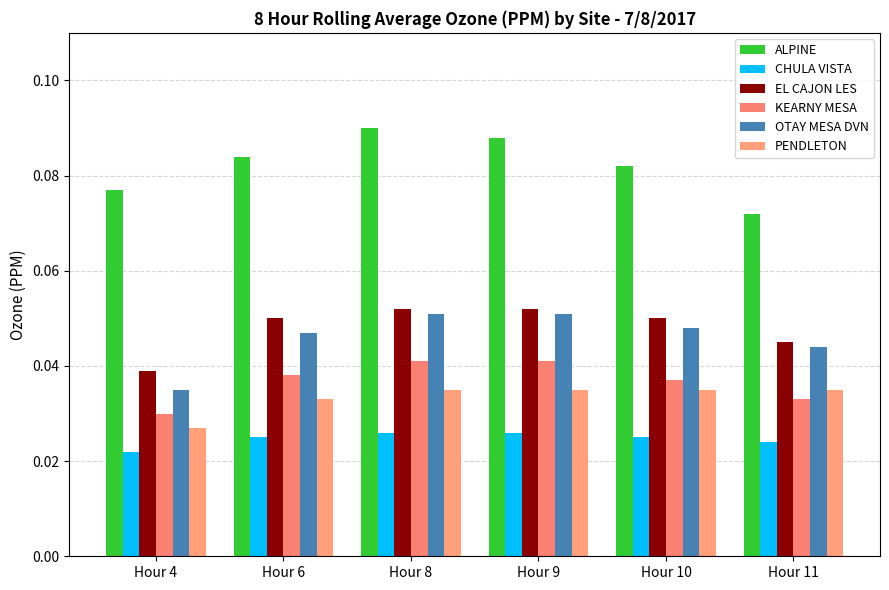

What is the total value across all series at Hour 9?

0.3